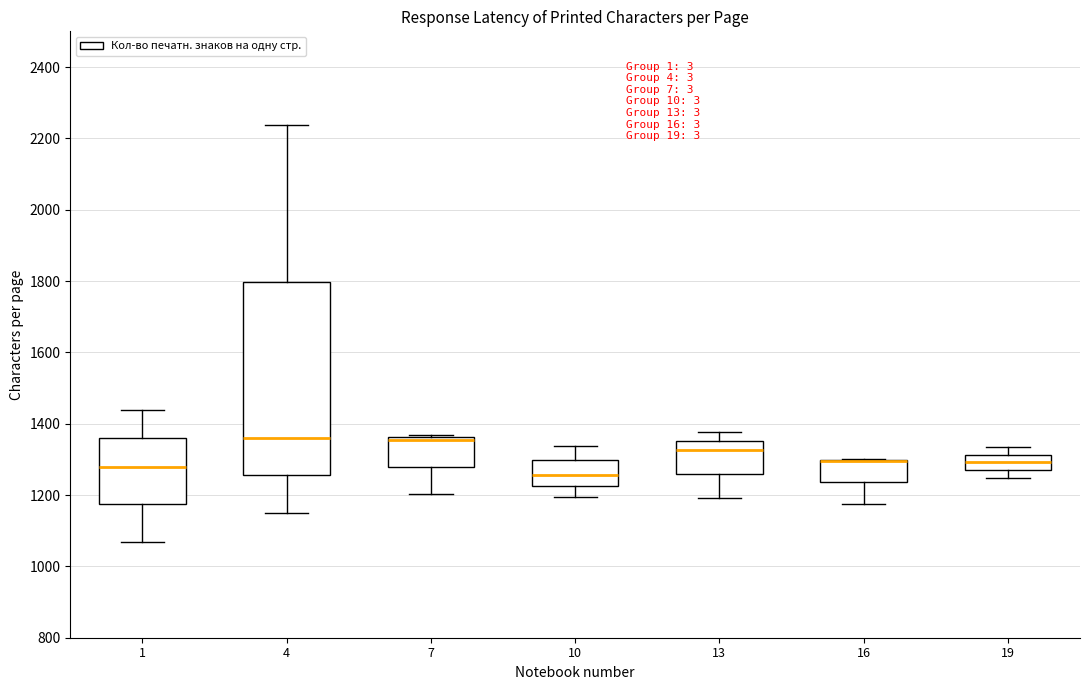

Comparing the boxes themselves (not the whiskers), which one is the tallest?

4